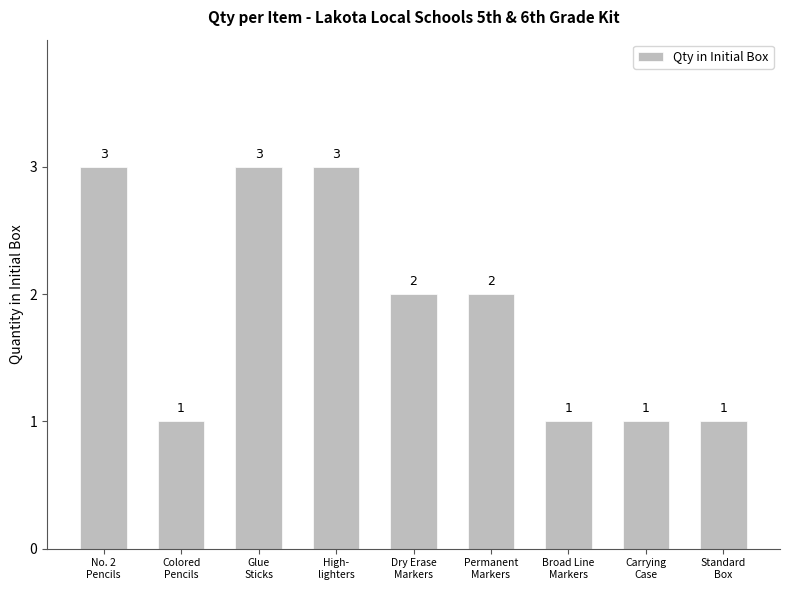

The chart shows a value of 0 at Broad Line
Markers. True or false?

False